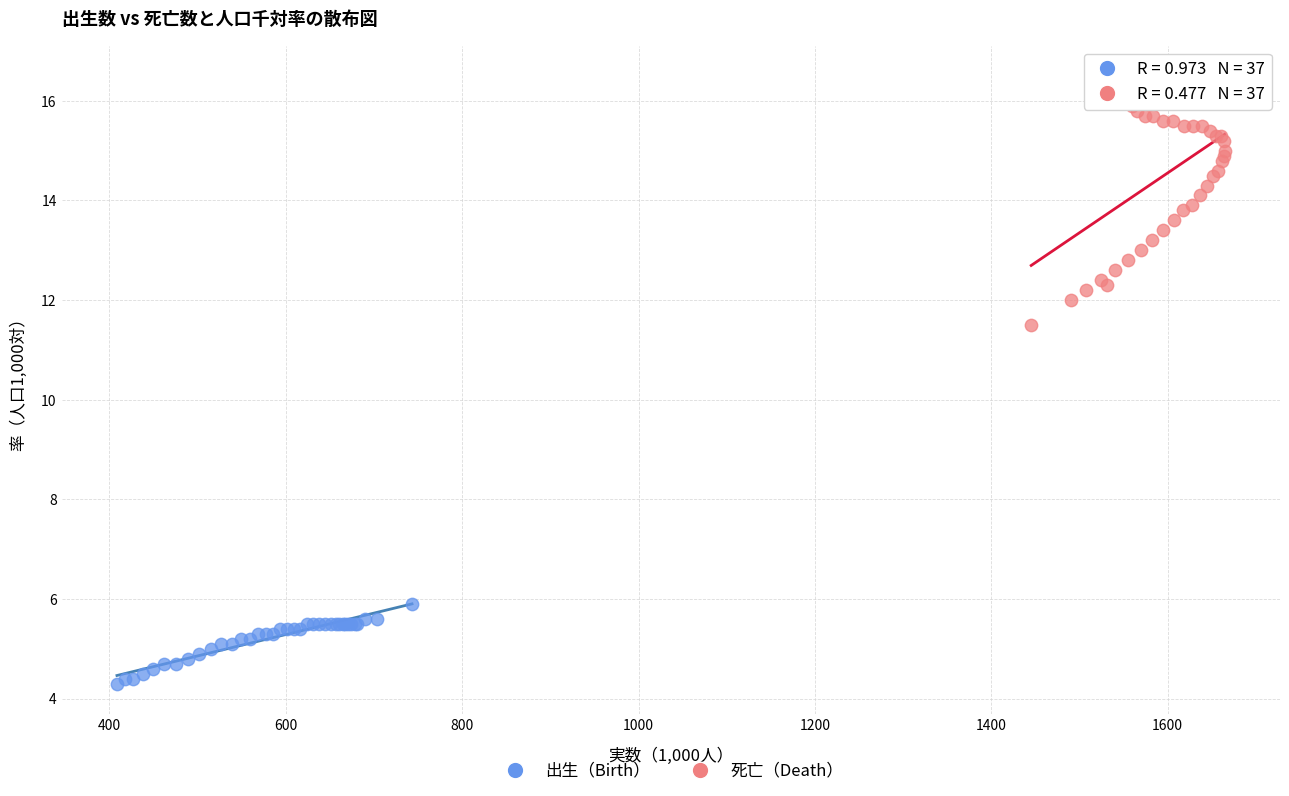

Which series has the widest spread of Y values?

死亡（Death）